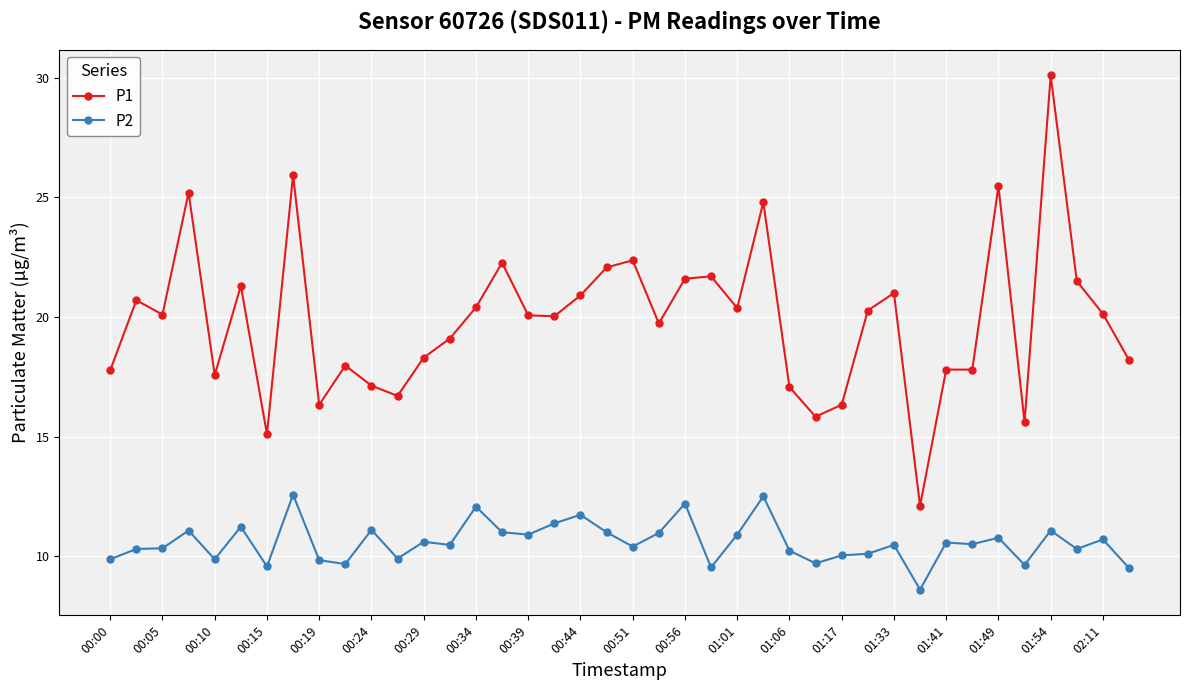

What is the average value of the P2 series?

10.6